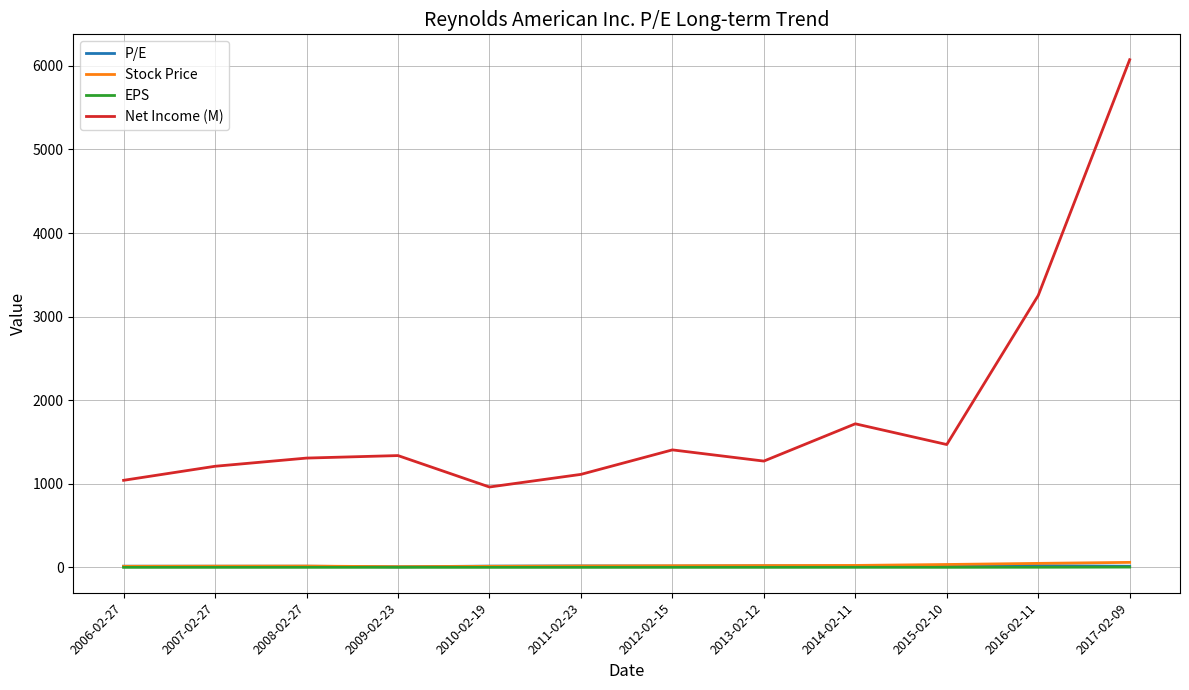

The value of Net Income (M) at 2015-02-10 is 1470.0. True or false?

True